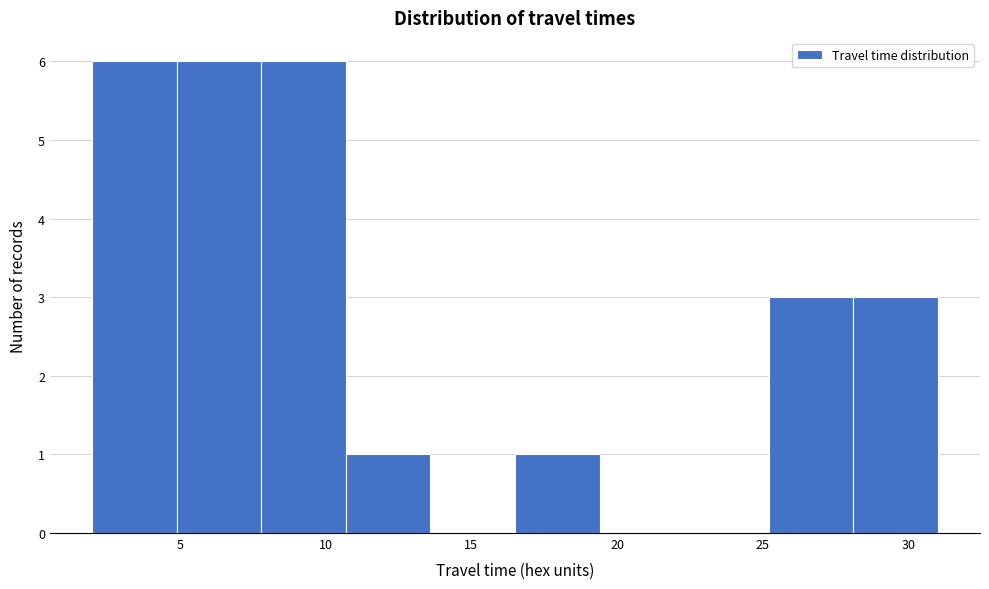

How tall is the bar that spans 28.1 to 31.0 on the x-axis? Neither the bar edges nor the heights are printed on the chart, so give them approximately, as read against the axes.

3